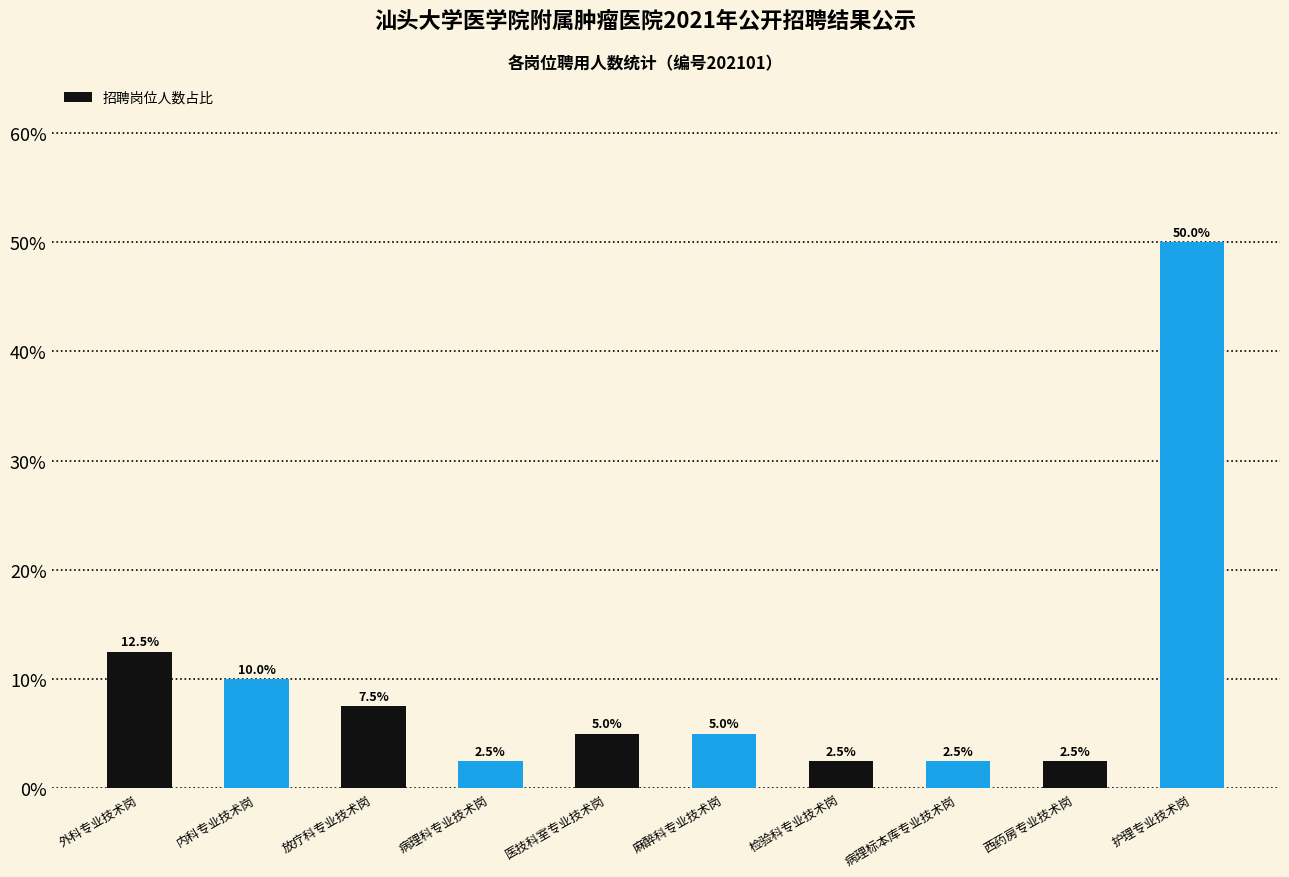

What is the label of the 9th bar from the right?

内科专业技术岗